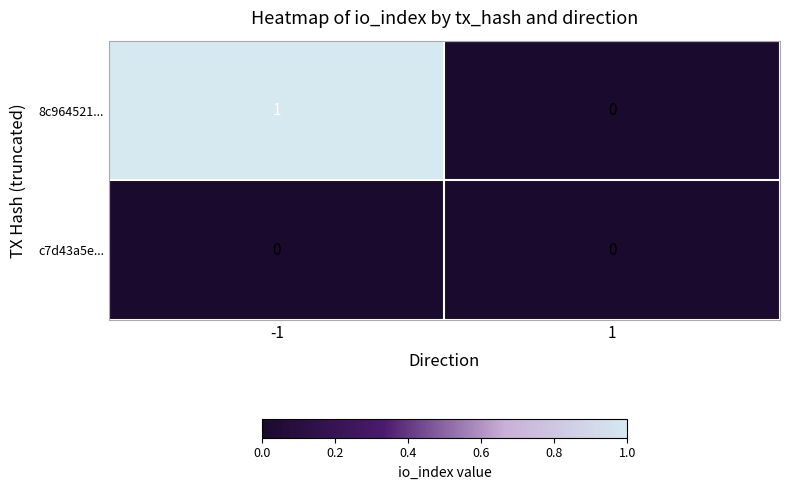

Count the number of data series in this chart.

2